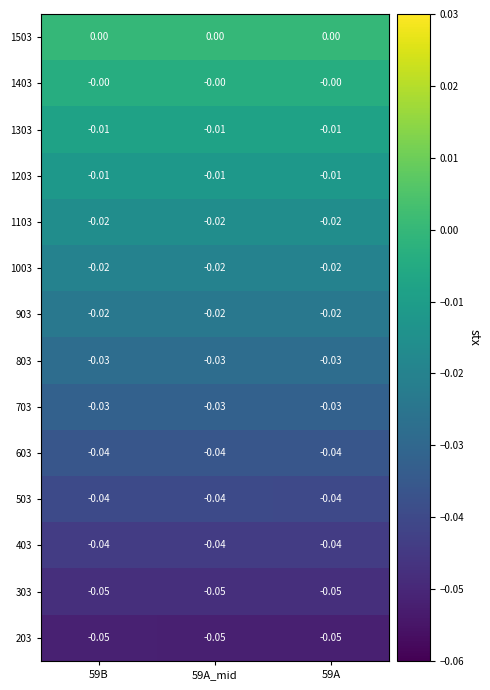

Is the value of 903 at 59A greater than the value of 703 at 59B?

Yes